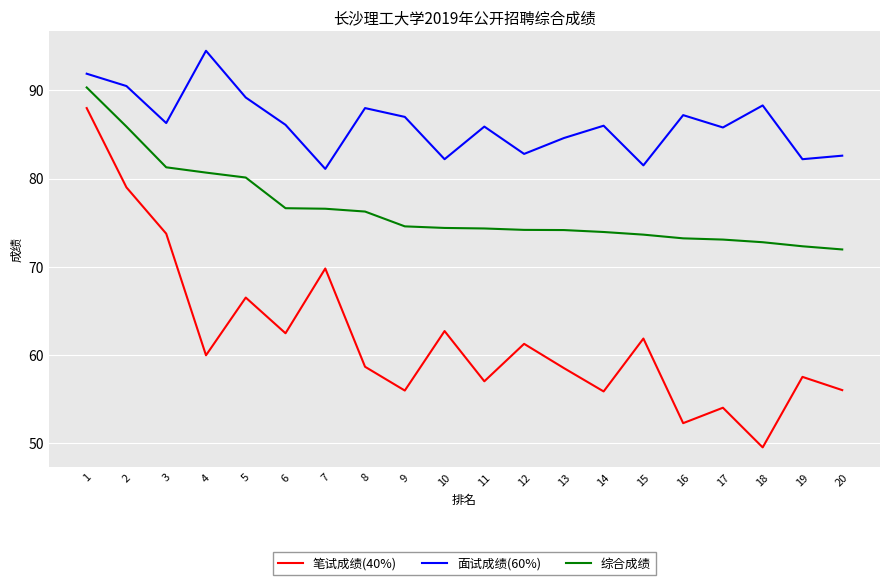

What is the smallest value displayed?

49.5